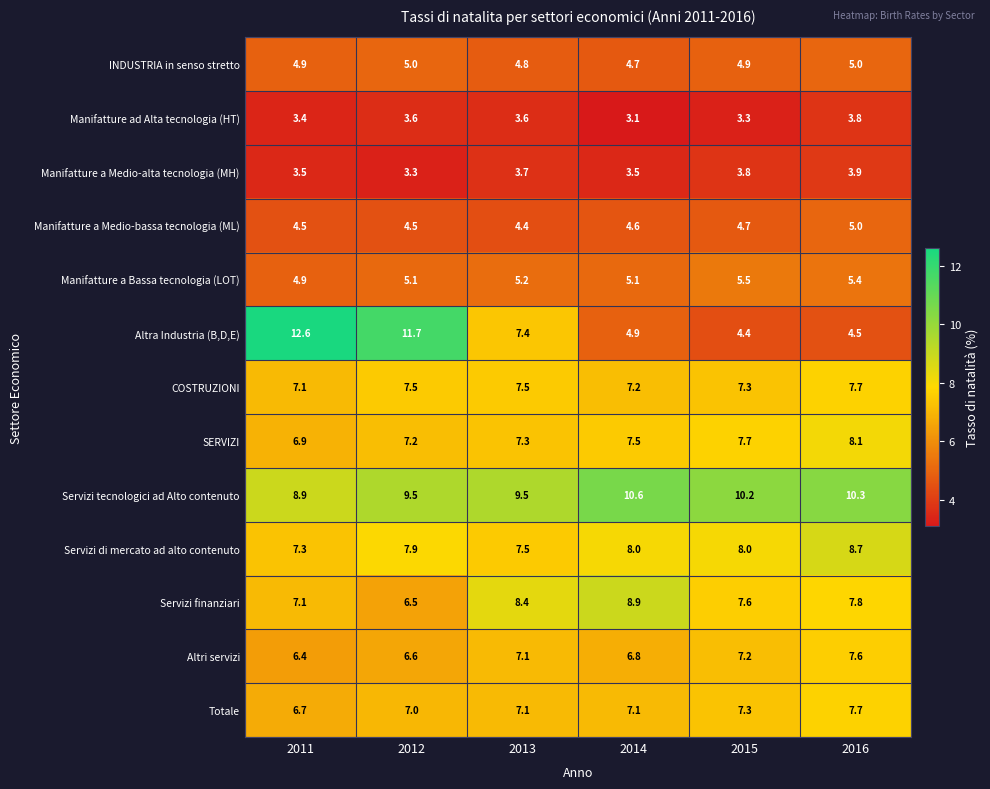

At which category is the sum across all series the highest?

2016